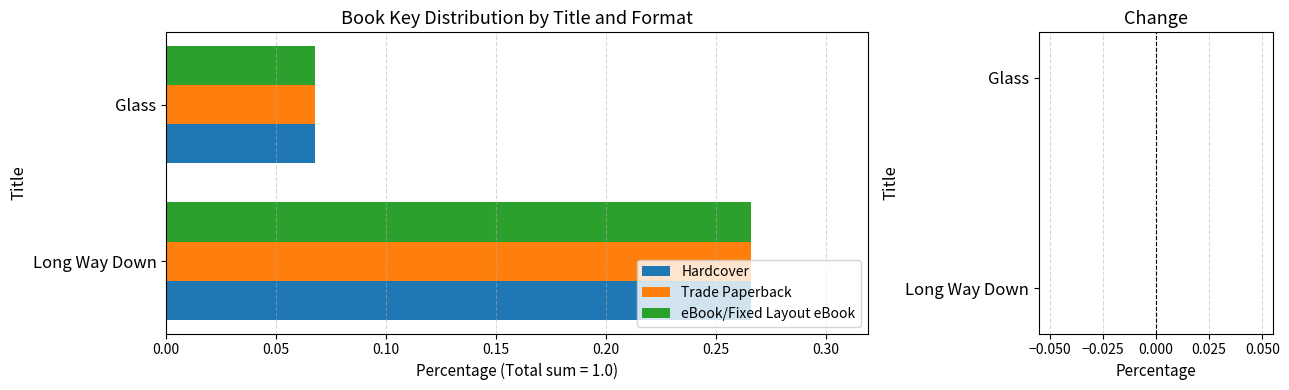

At which category is the sum across all series the highest?

Long Way Down